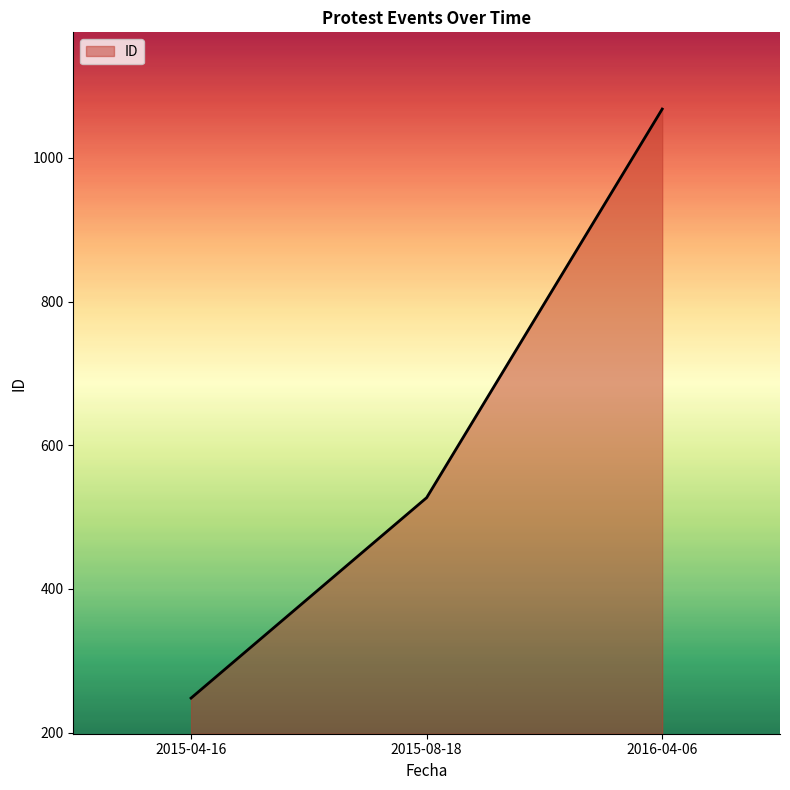

Does the chart have visible grid lines?

No